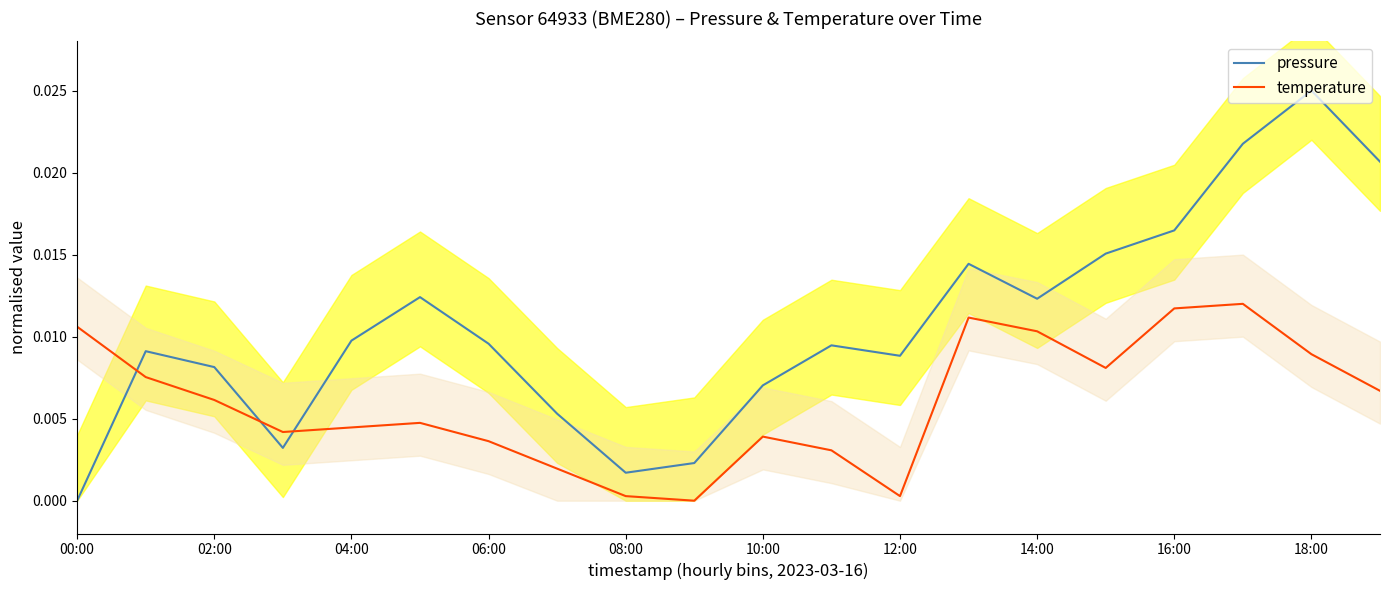

What are all the series names shown in the legend?

pressure, temperature